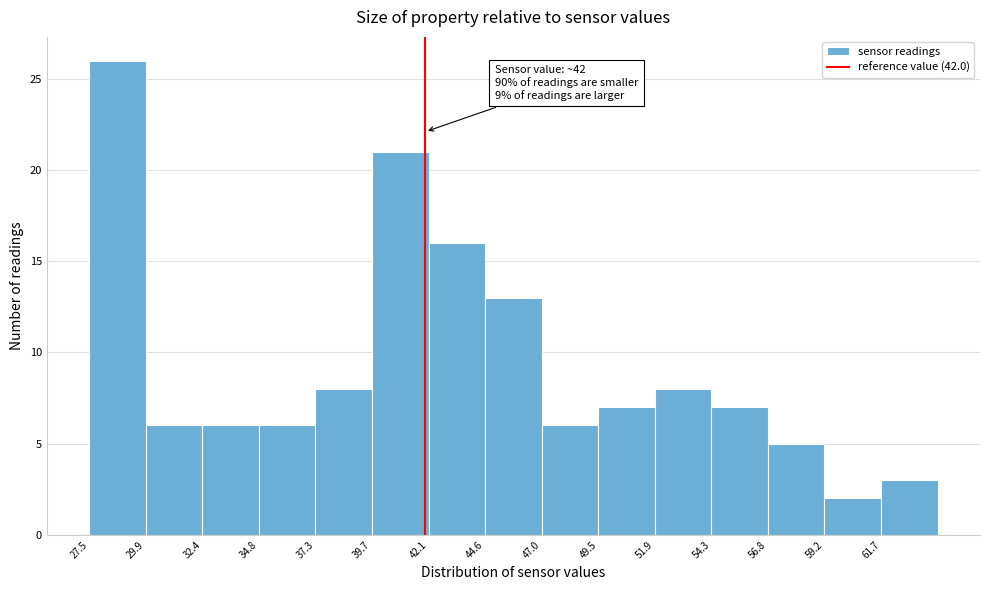

Which range on the x-axis has the tallest bar?

27.5 to 30.0